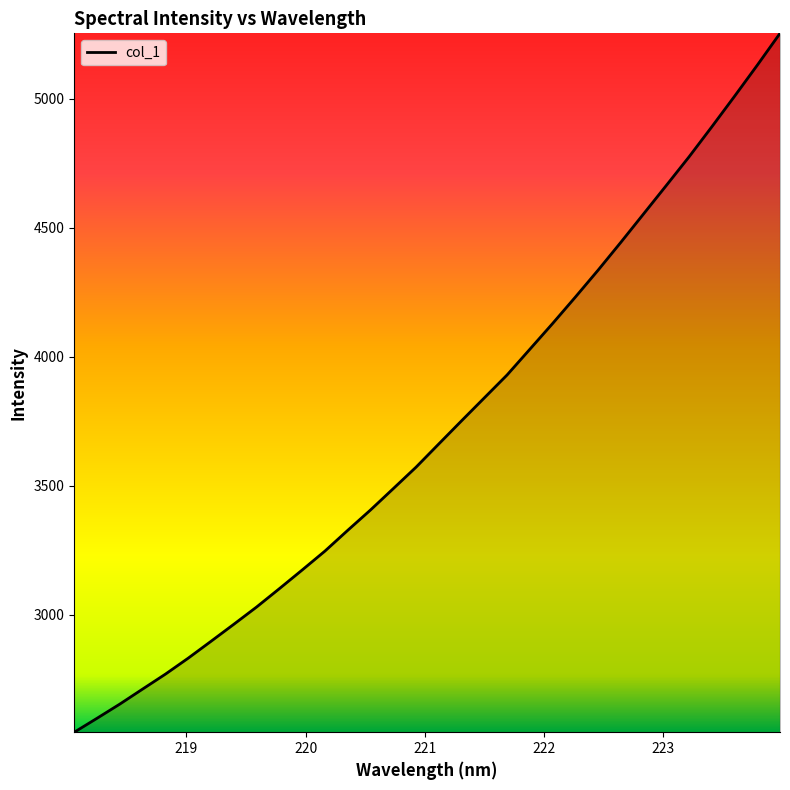

What is the smallest value displayed?

2543.8